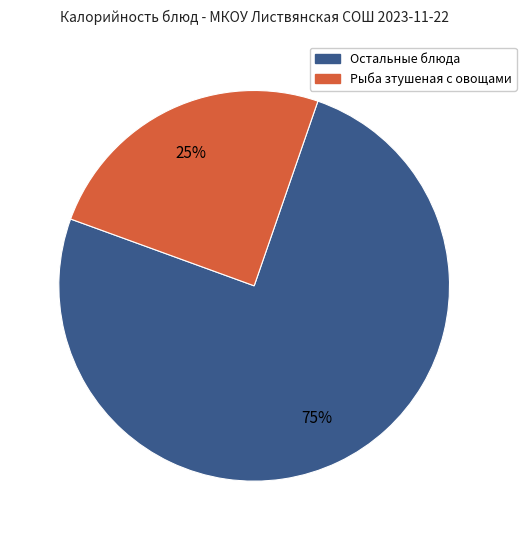

To the nearest percent, what is the average slice percentage?

50%